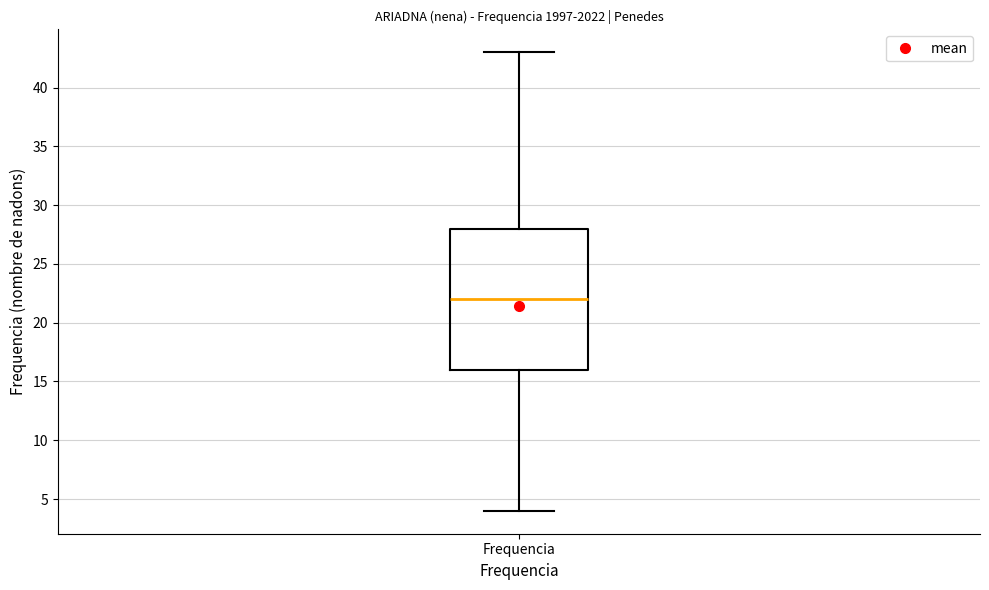

Read this box plot against the y-axis: the position of the median line, the range covered by the box, and the ends of both whiskers. The values are not printed on the chart, so give them approximately, as read against the axis.

median 22, box 16 to 28, whiskers 4 to 43